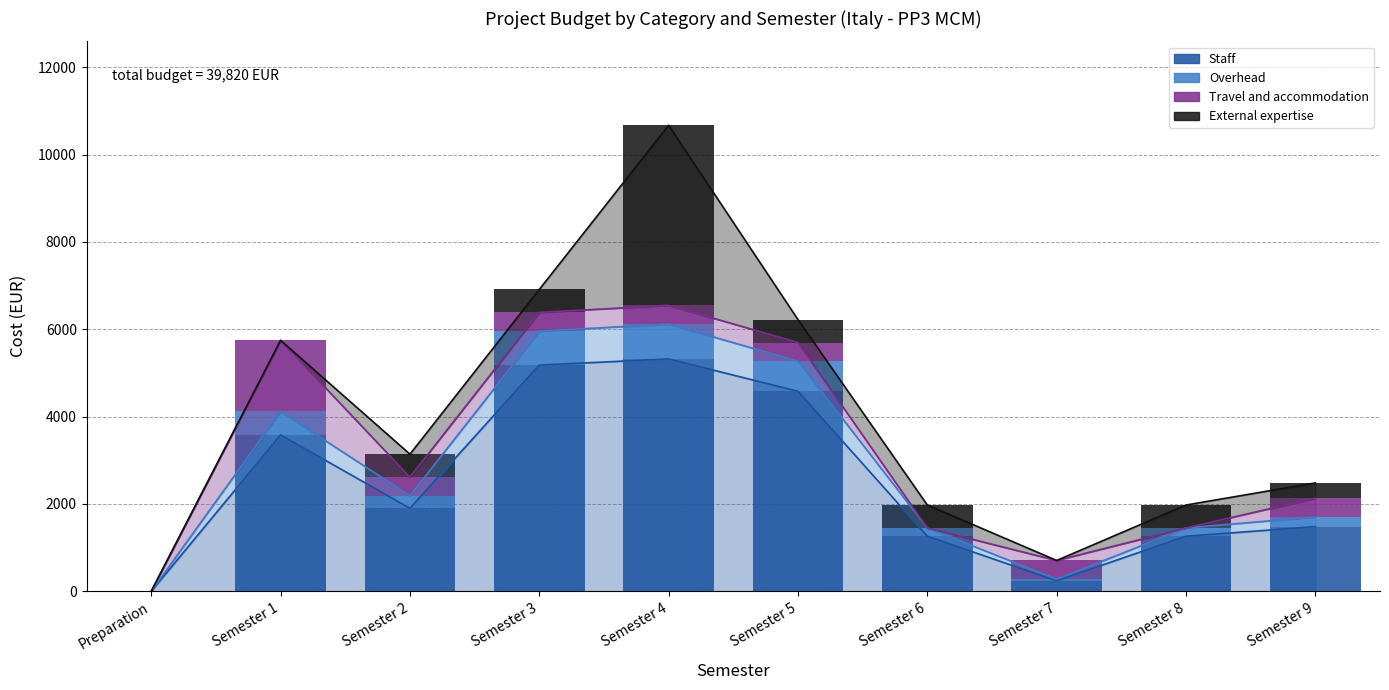

Which series has the widest spread of values?

Staff